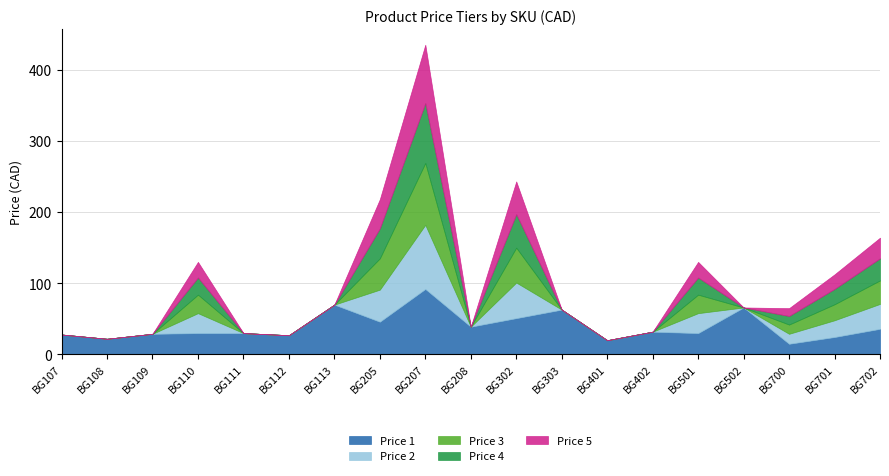

What is the difference between the maximum and minimum values in the Price 5 series?

82.0